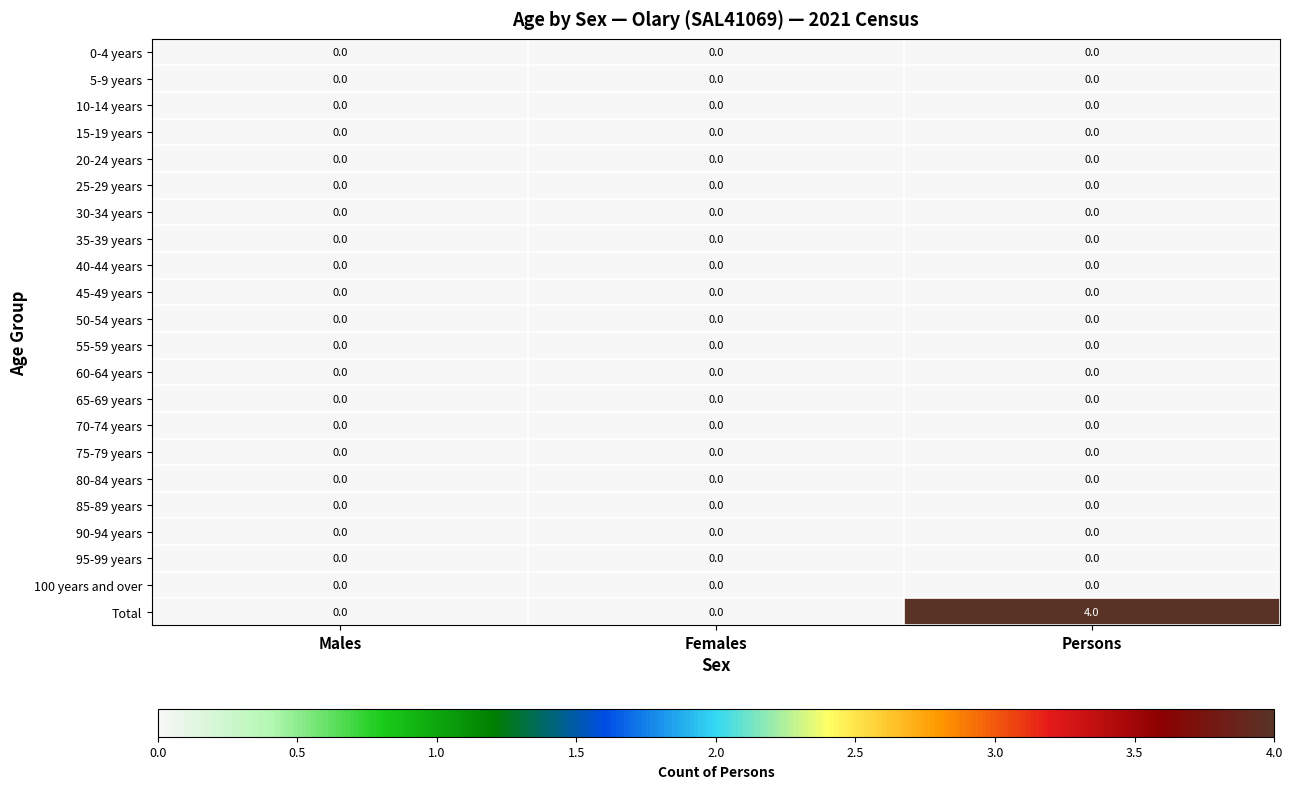

What is the spread (max minus min) of values at Persons?

4